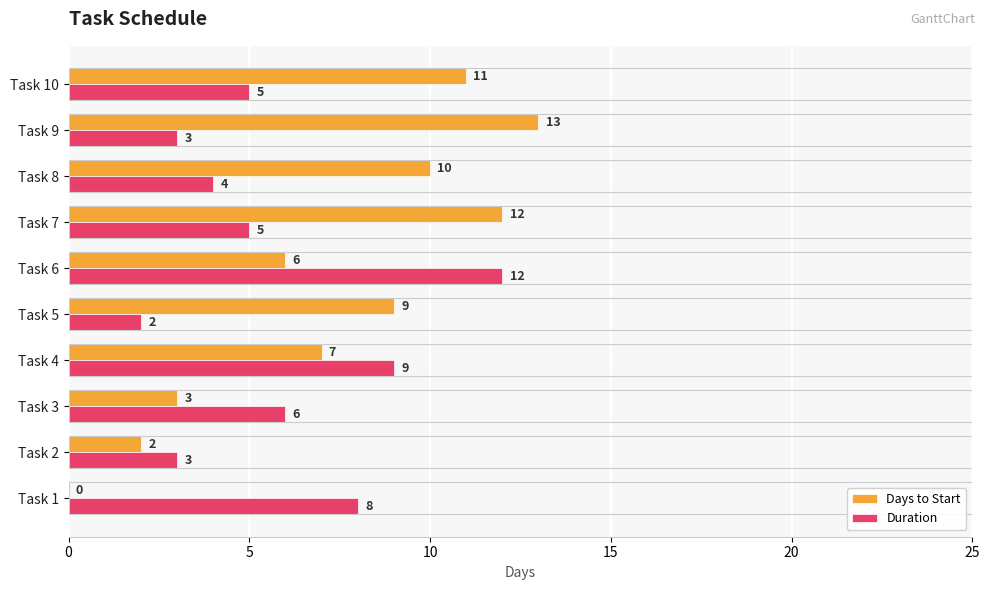

What is the sum of all Days to Start values?

73